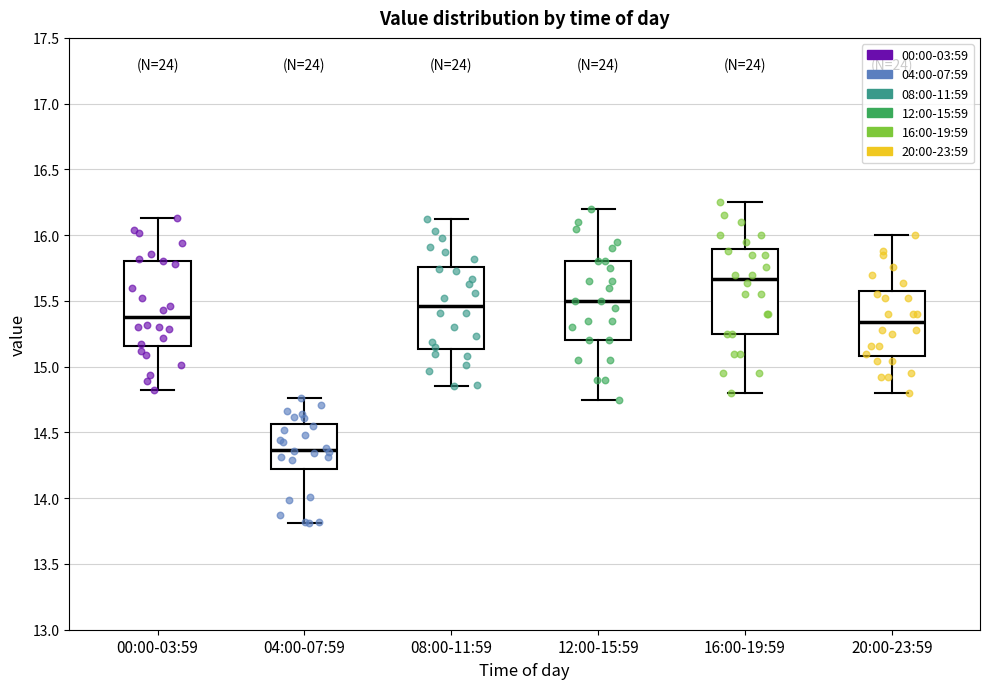

Reading left to right, read every box against the y-axis: the position of its median line, the range the box covers, and the ends of its whiskers. The values are not printed on the chart, so give them approximately, as read against the axis.

00:00-03:59: median 15.40, box 15.15 to 15.80, whiskers 14.80 to 16.15
04:00-07:59: median 14.35, box 14.20 to 14.55, whiskers 13.80 to 14.75
08:00-11:59: median 15.45, box 15.15 to 15.75, whiskers 14.85 to 16.10
12:00-15:59: median 15.50, box 15.20 to 15.80, whiskers 14.75 to 16.20
16:00-19:59: median 15.65, box 15.25 to 15.90, whiskers 14.80 to 16.25
20:00-23:59: median 15.35, box 15.10 to 15.55, whiskers 14.80 to 16.00